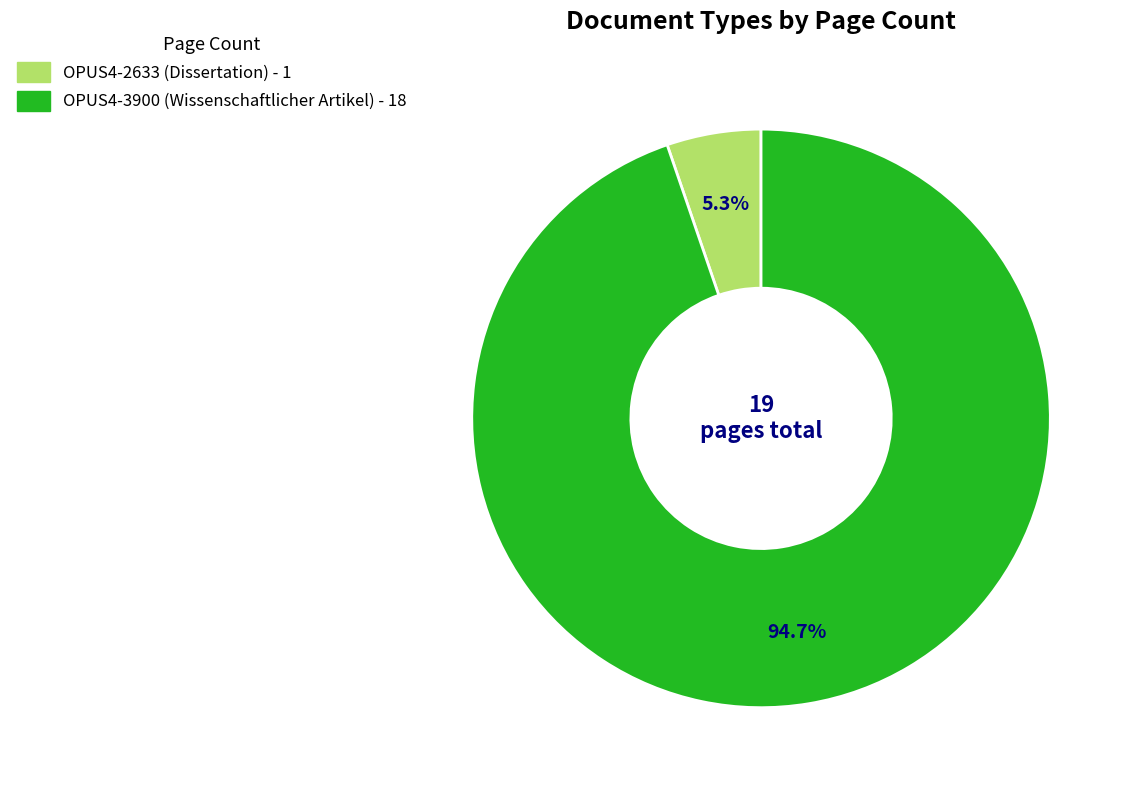

Is it true that OPUS4-3900 (Wissenschaftlicher Artikel) is 86% of the pie?

False